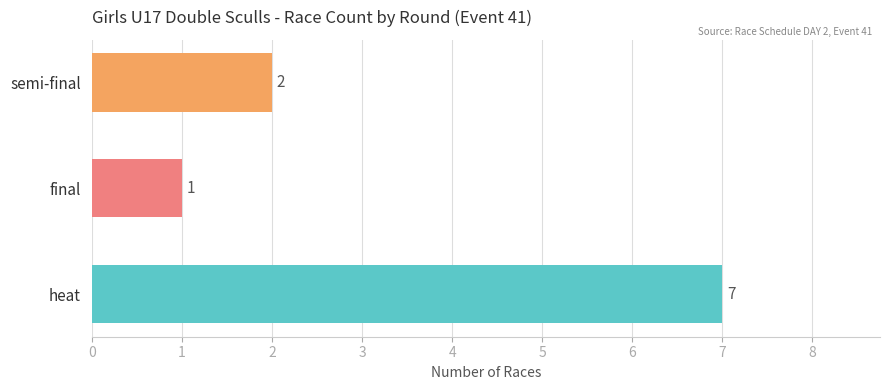

The chart shows a value of 1 at final. True or false?

True